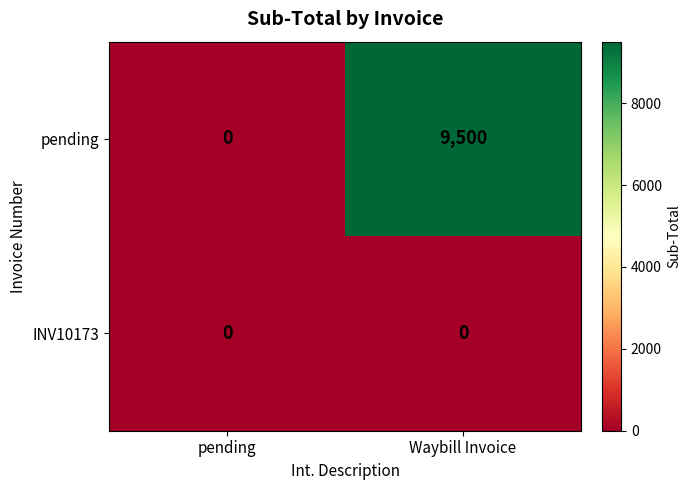

Reading right to left, what are all the values shown in this chart?

pending: 9500	0
INV10173: 0	0